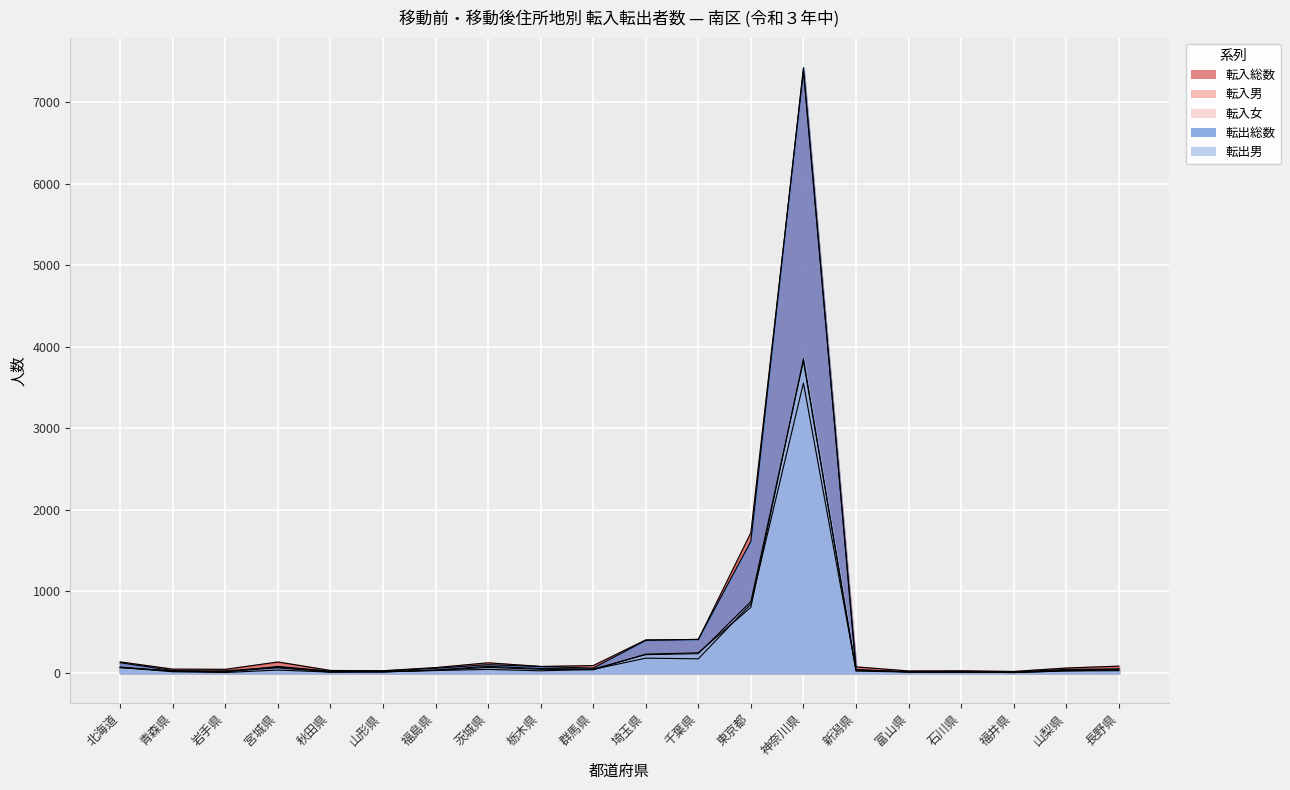

Rank the series by their maximum value, from highest to lowest.

転出総数, 転入総数, 転出男, 転入男, 転入女